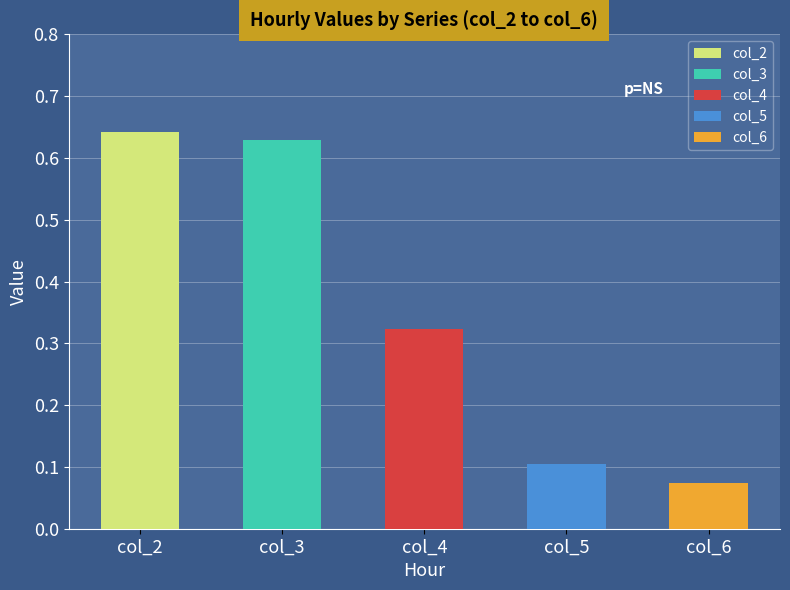

What is the spread (max minus min) of values at 13:00?

0.6